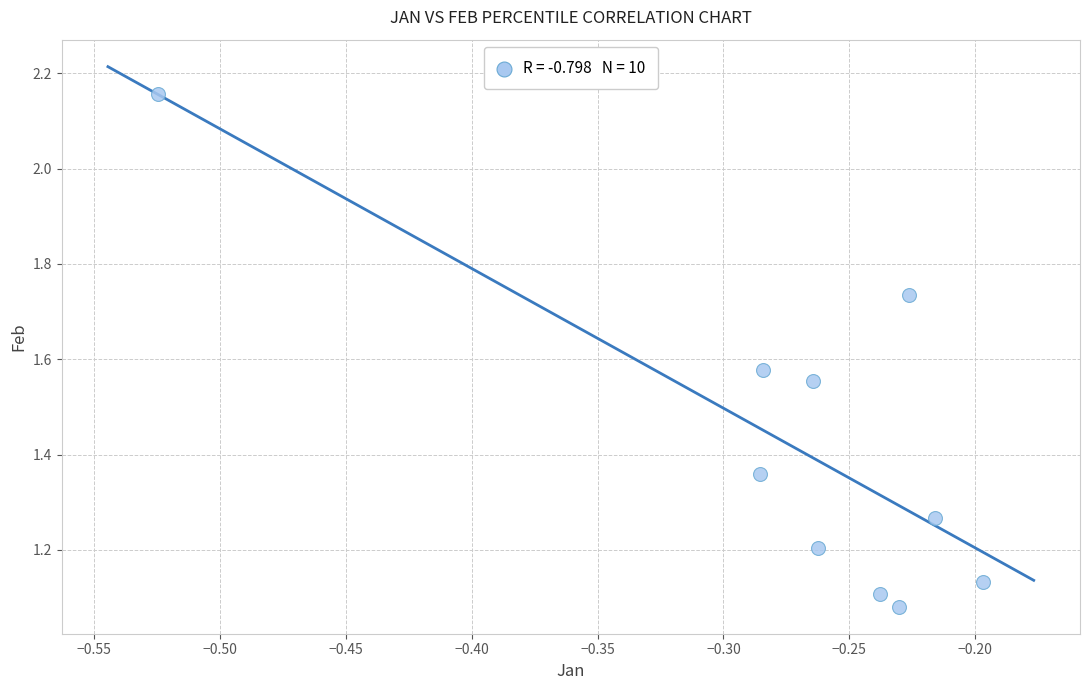

What is the average X value?

-0.3